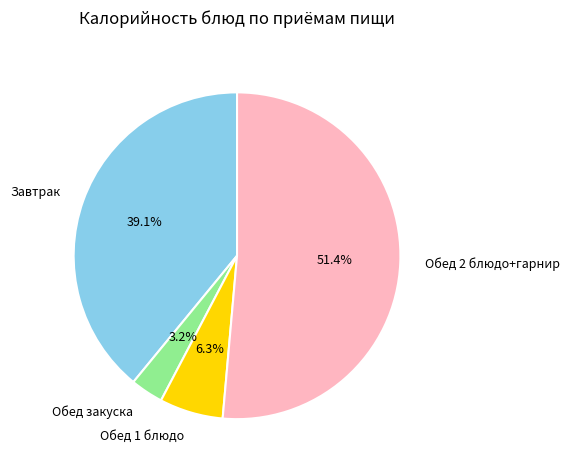

Is there any slice that represents more than half of the pie?

Yes